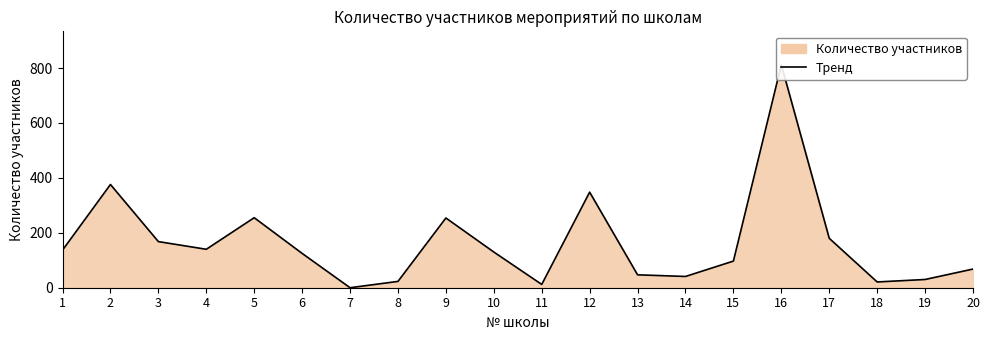

Reading right to left, extract all data points from this chart.

68	30	21	180	812	97	41	47	348	12	130	254	23	0	125	255	140	168	376	137